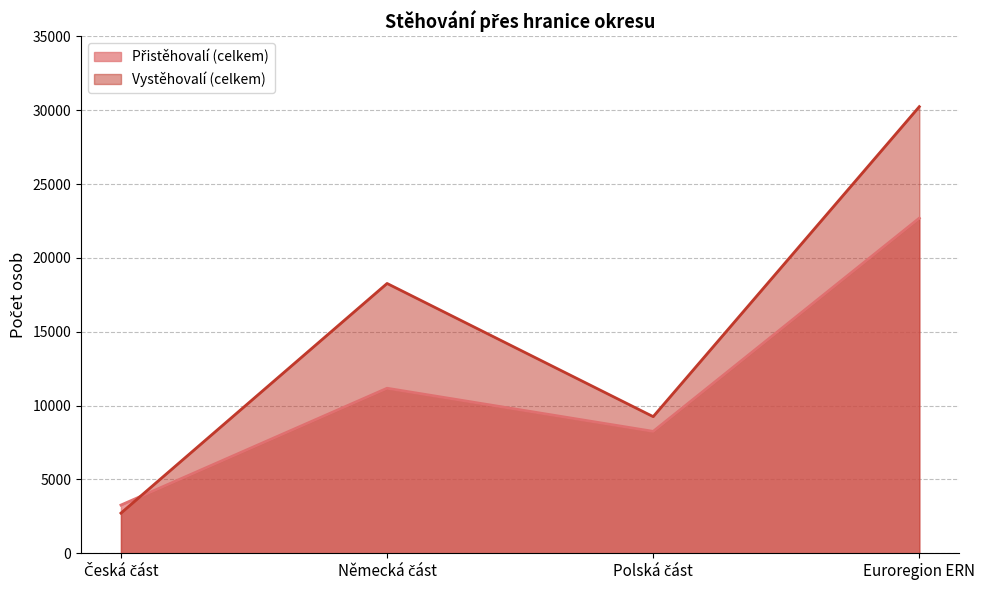

What are all the series names shown in the legend?

Přistěhovalí (celkem), Vystěhovalí (celkem)